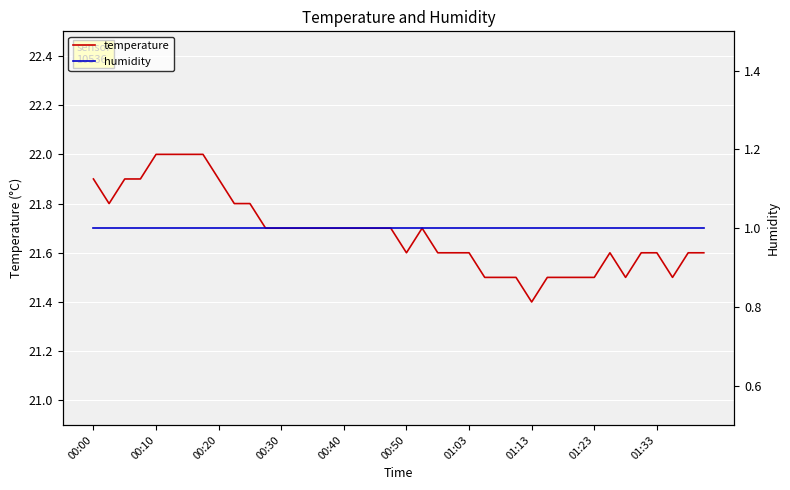

At how many categories does at least one series exceed 5?

40